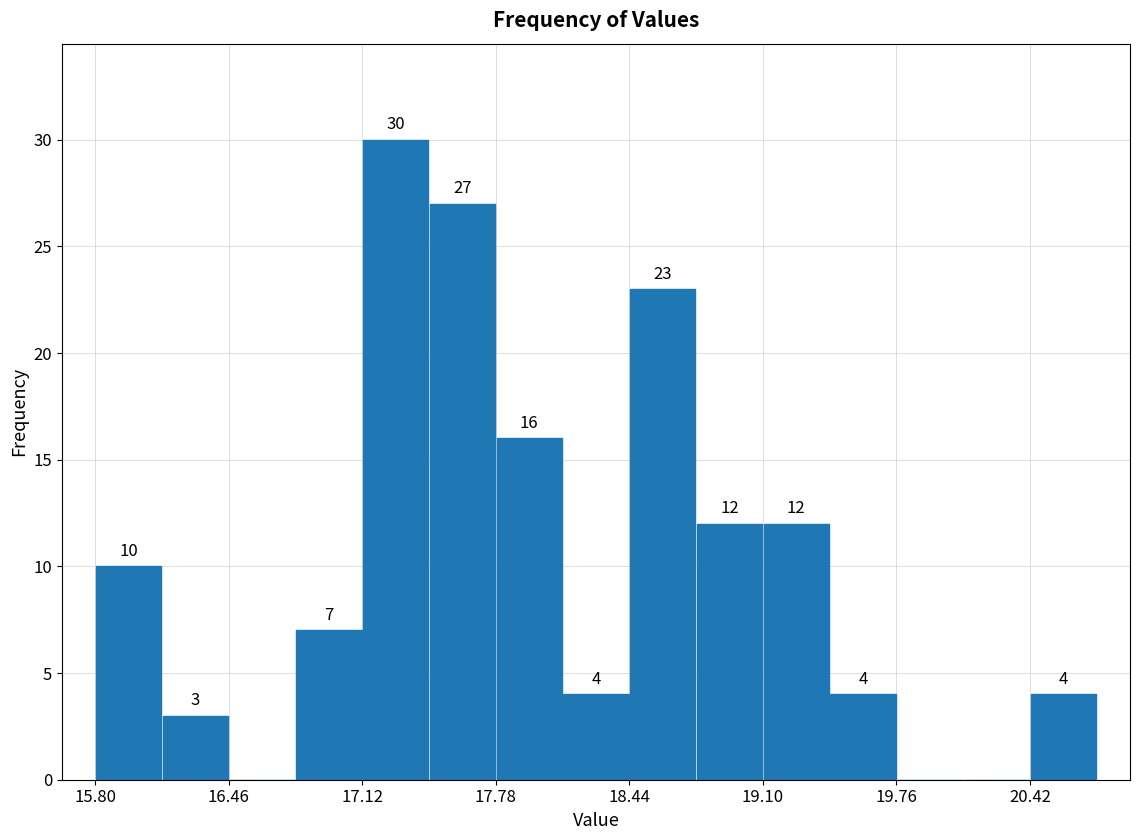

Read against the x-axis, roughly where is the centre of the tallest bar?

17.3